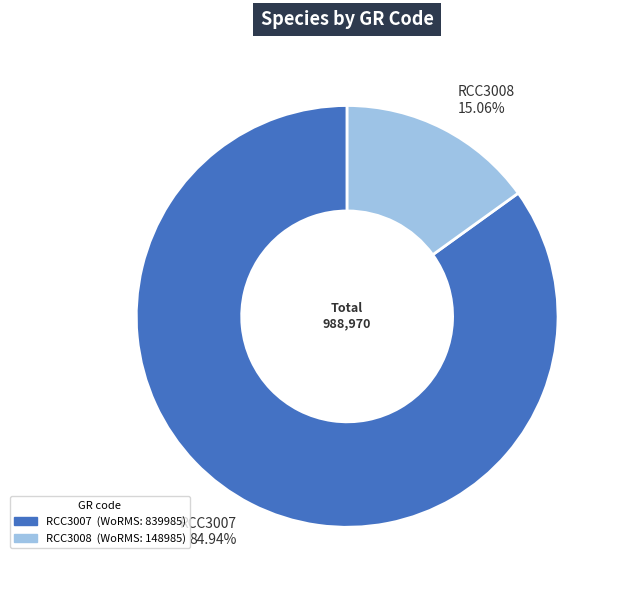

How much of the chart is everything except RCC3007?

15.1%